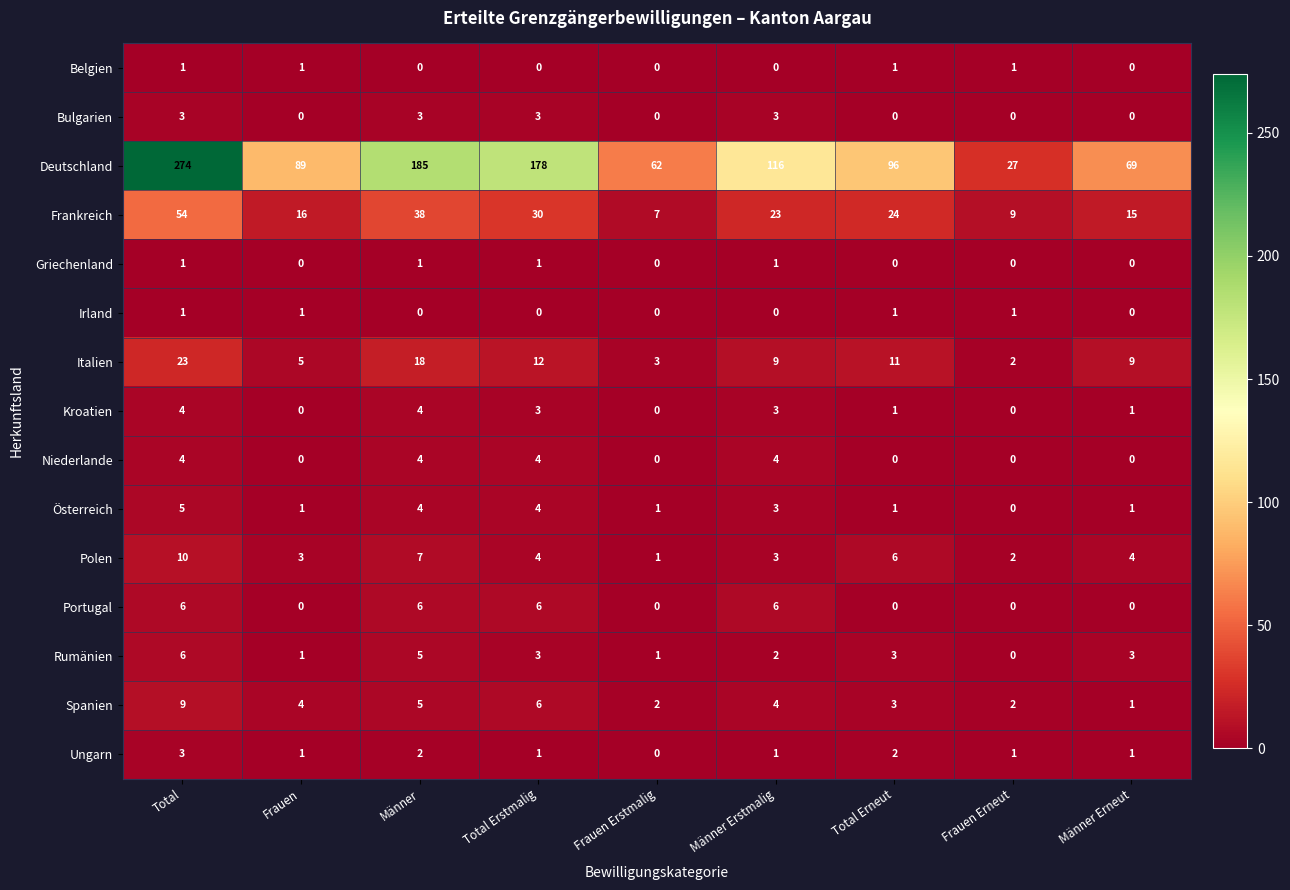

Is the value of Österreich at Frauen greater than the value of Ungarn at Total Erneut?

No